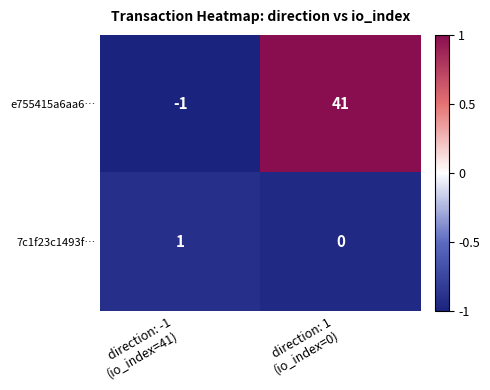

What is the spread (max minus min) of values at direction: -1
(io_index=41)?

2